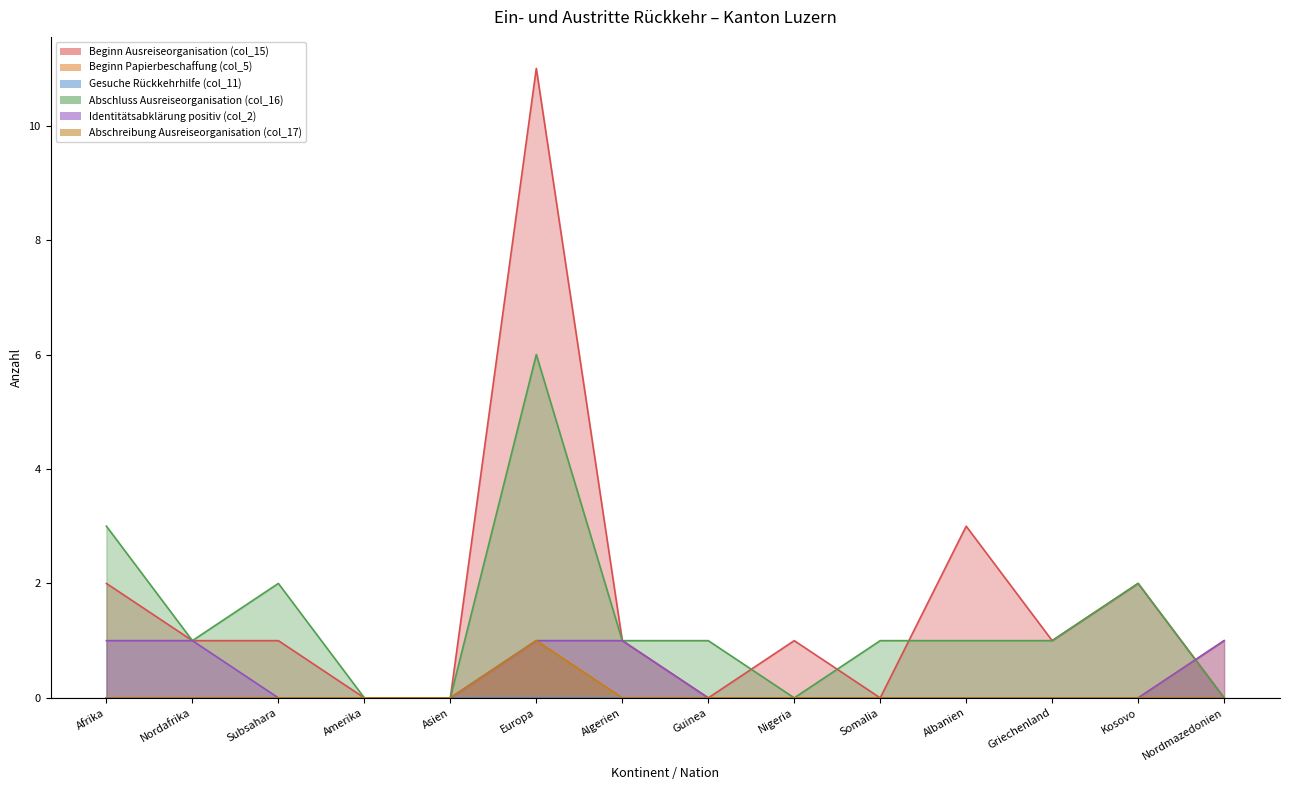

At which category is the sum across all series the highest?

Europa